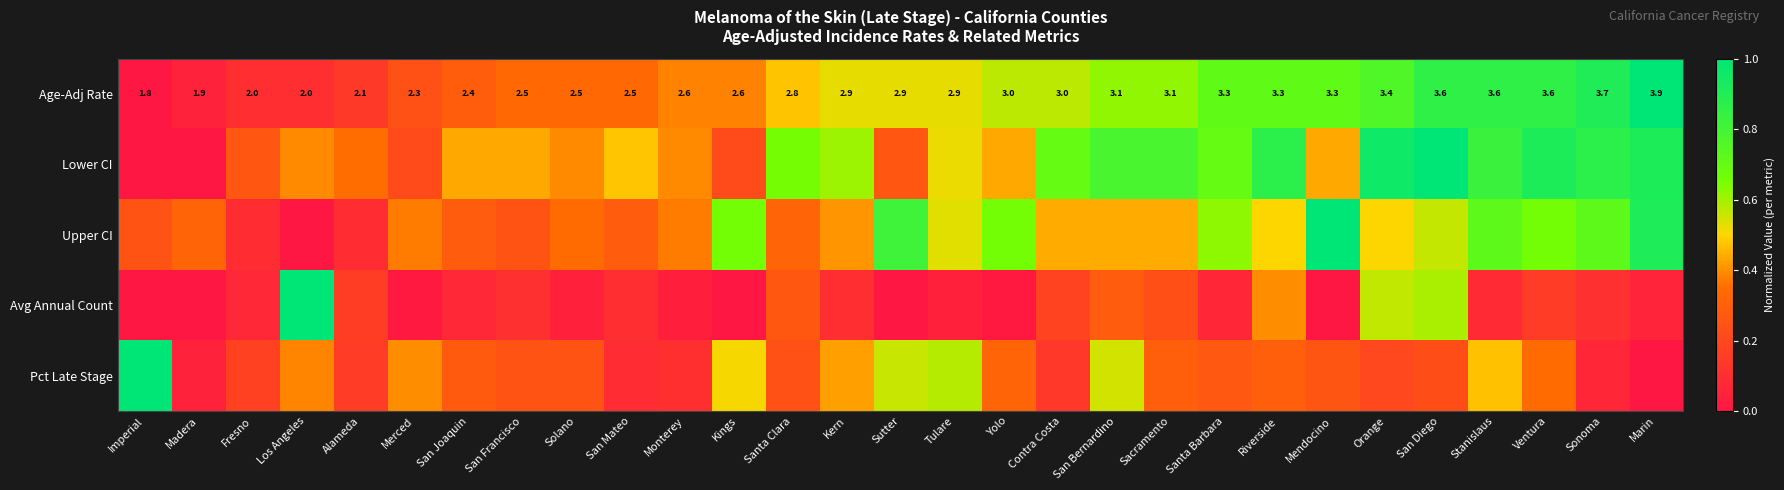

What is the average value of the Pct Late Stage series?

0.3